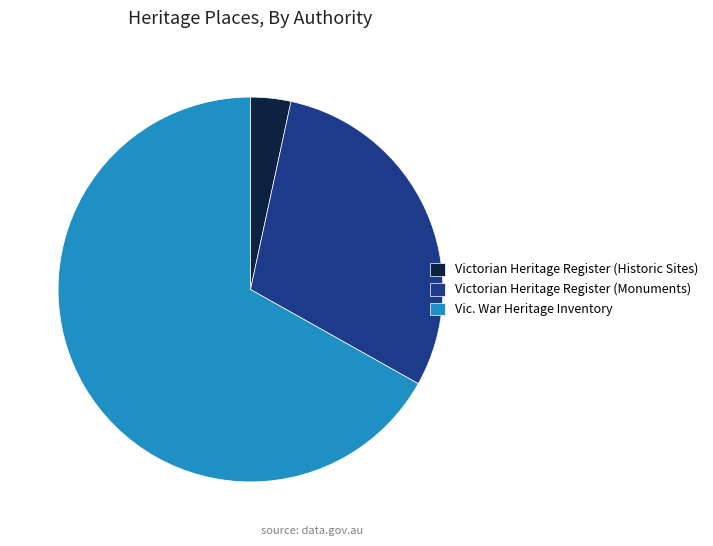

How many slices are in this pie chart?

3